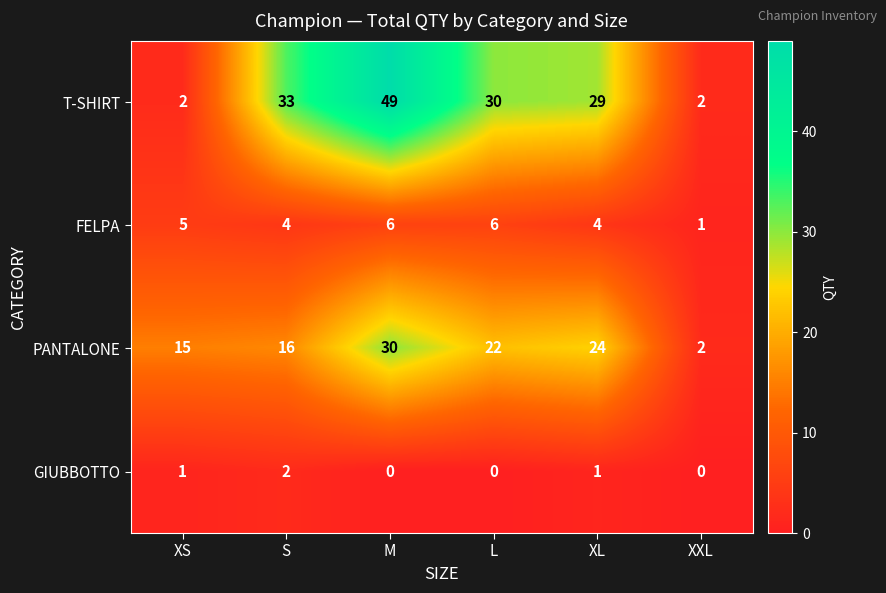

Count the number of data series in this chart.

4